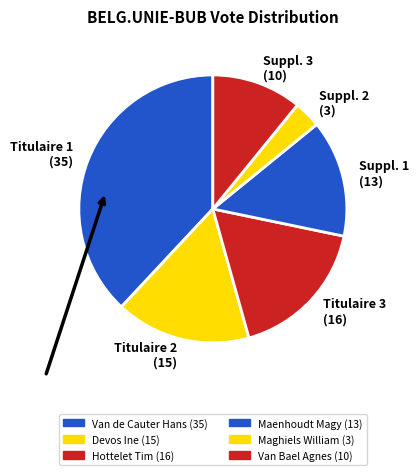

Which has a higher value, Titulaire 2 (15) or Suppl. 1 (13)?

Titulaire 2 (15)